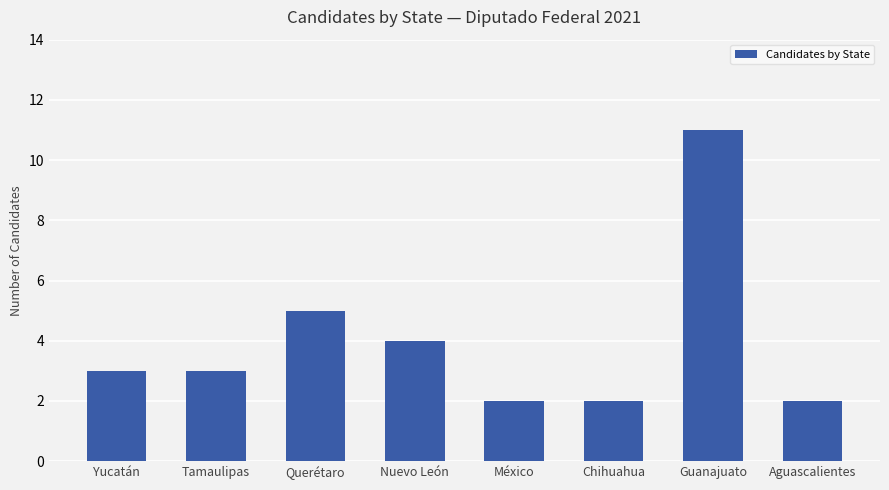

The value at Chihuahua is 3. True or false?

False